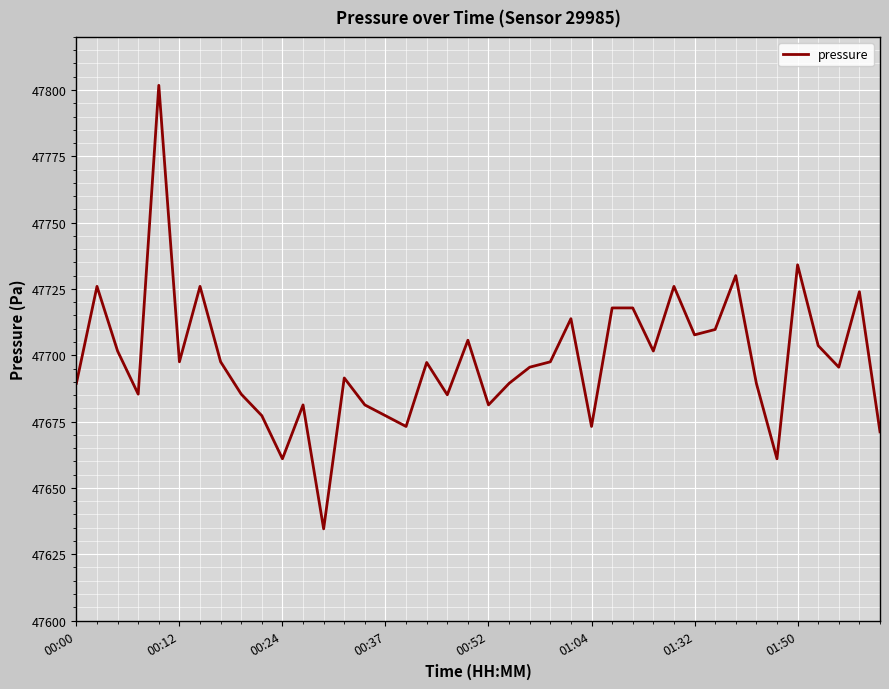

What is the average value?

47697.9